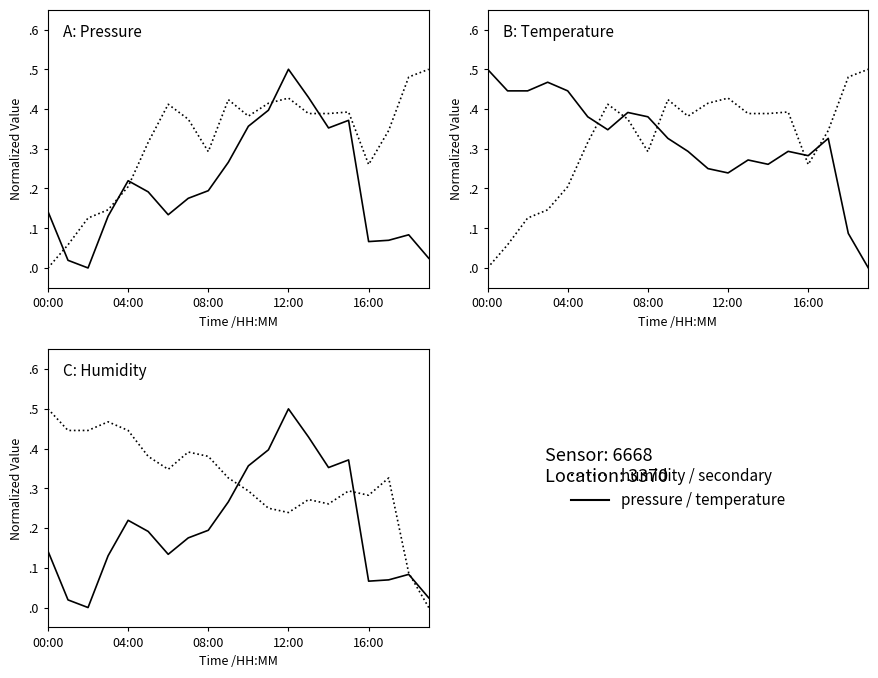

What is the value of the humidity (norm.) point at the 14th from the left?

0.4